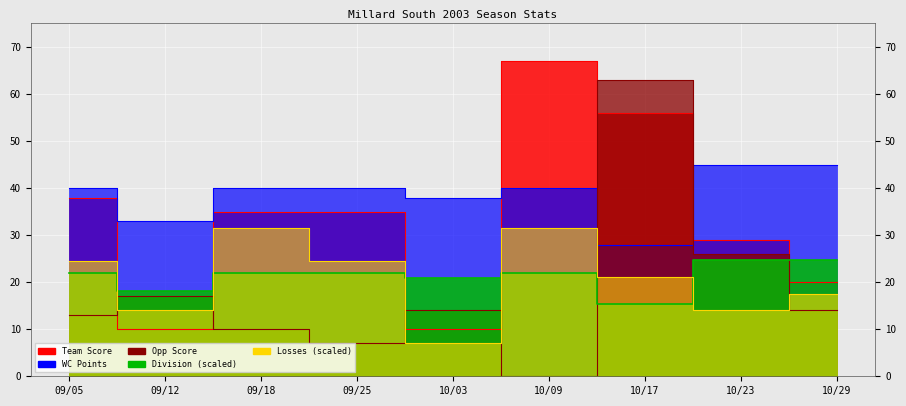

What is the difference between the maximum and minimum values in the Team Score series?

57.0